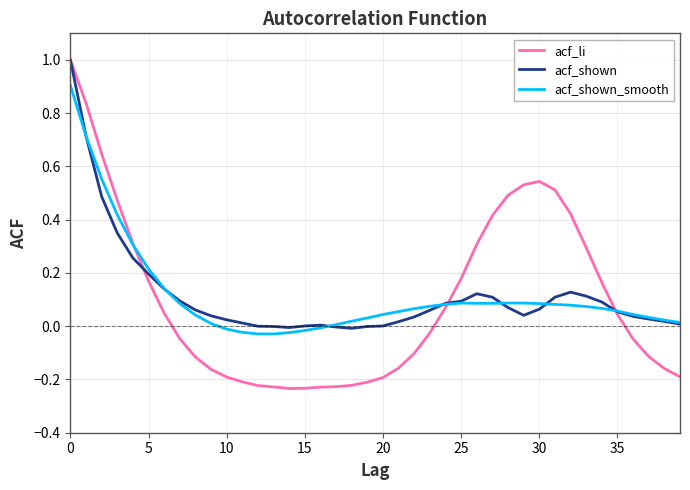

What is the maximum value for acf_shown_smooth?

0.9